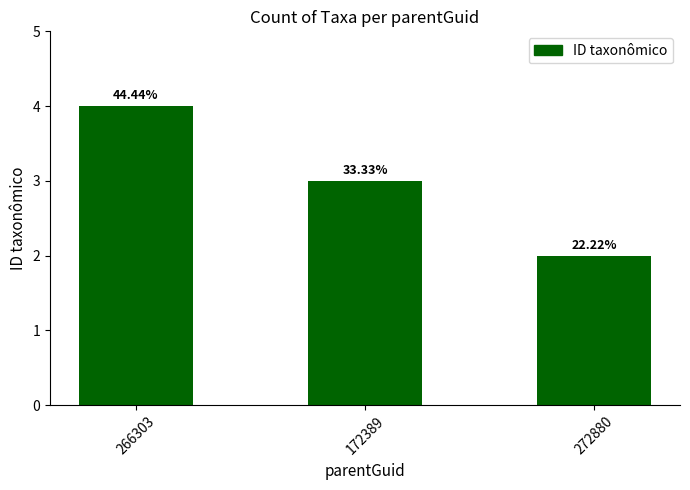

How many bars are there in total?

3